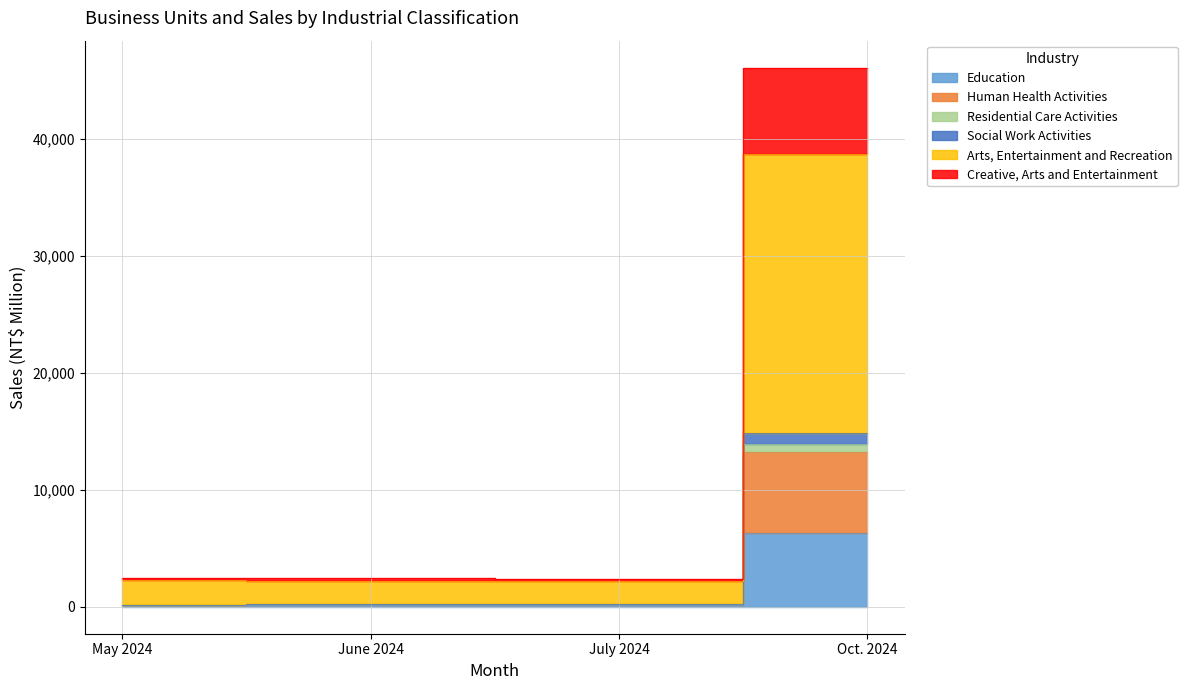

What is the minimum value for Human Health Activities?

188